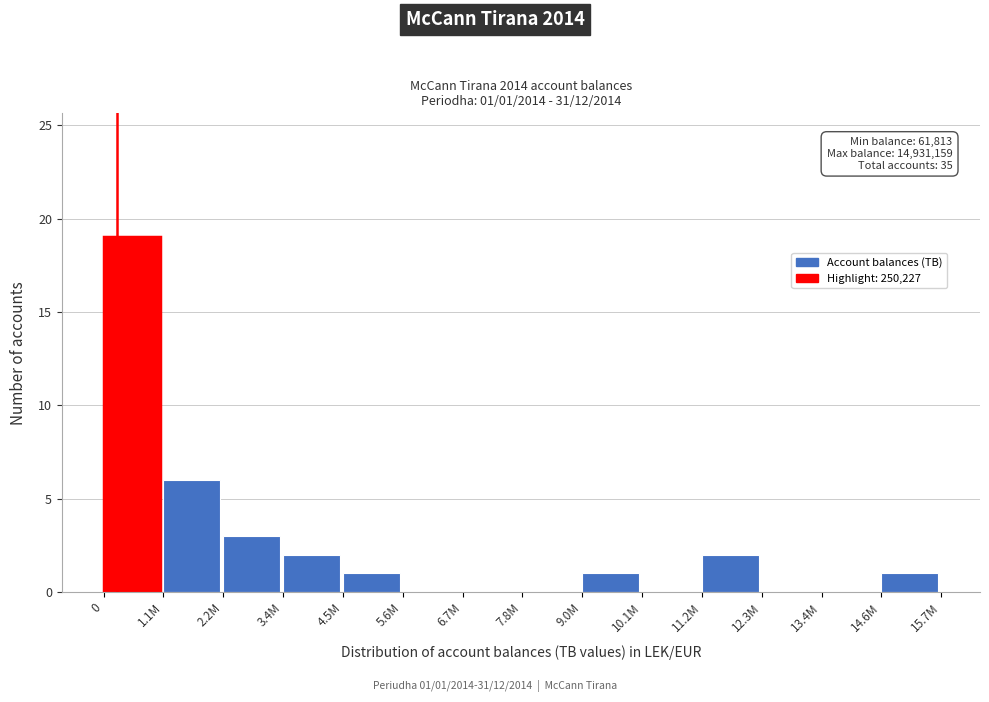

Reading left to right, list all the values displayed in this chart.

0=19	1.1M=6	2.2M=3	3.4M=2	4.5M=1	5.6M=0	6.7M=0	7.8M=0	9.0M=1	10.1M=0	11.2M=2	12.3M=0	13.4M=0	14.6M=1